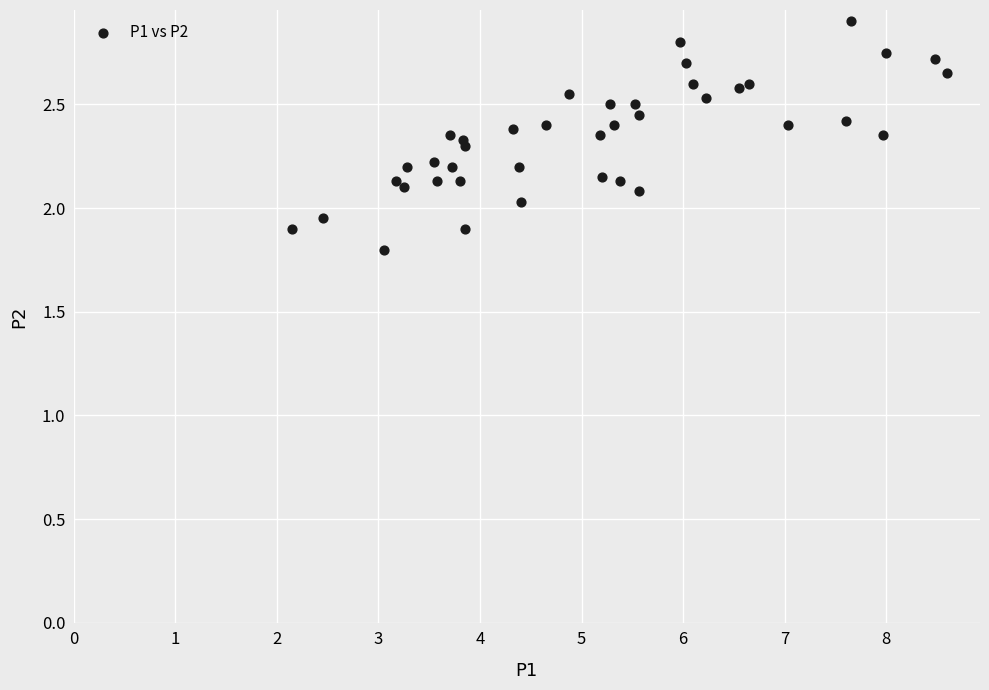

What is the range of X values (max minus min)?

6.4